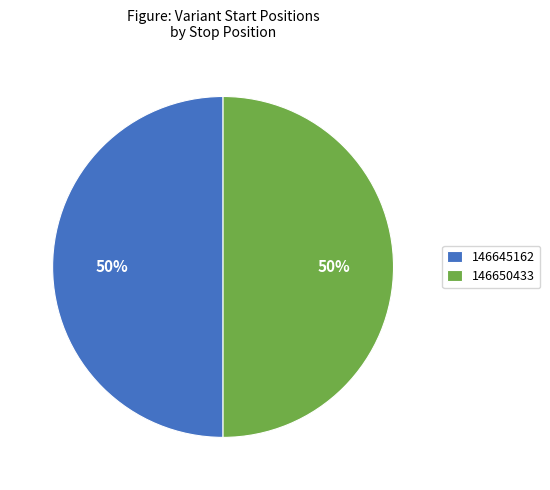

How many segments does this pie chart have?

2